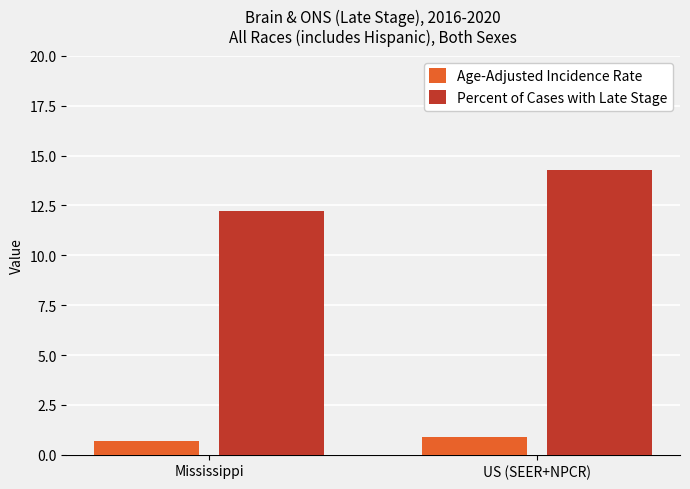

The Percent of Cases with Late Stage series shows 12.2 at Mississippi. True or false?

True